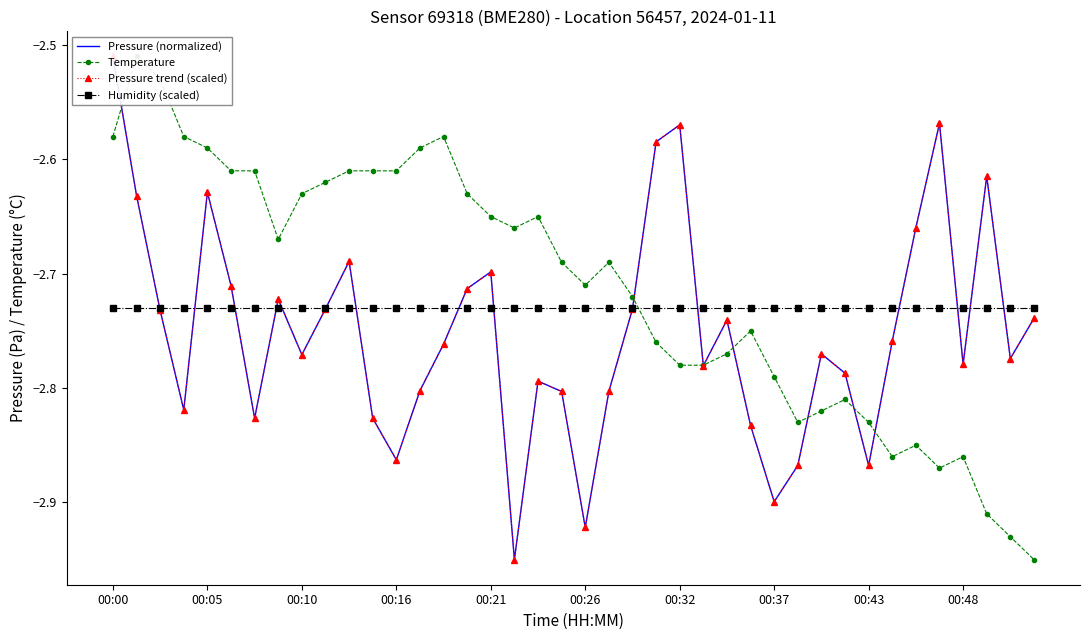

What is the sum of all Pressure (normalized) values?

-110.0